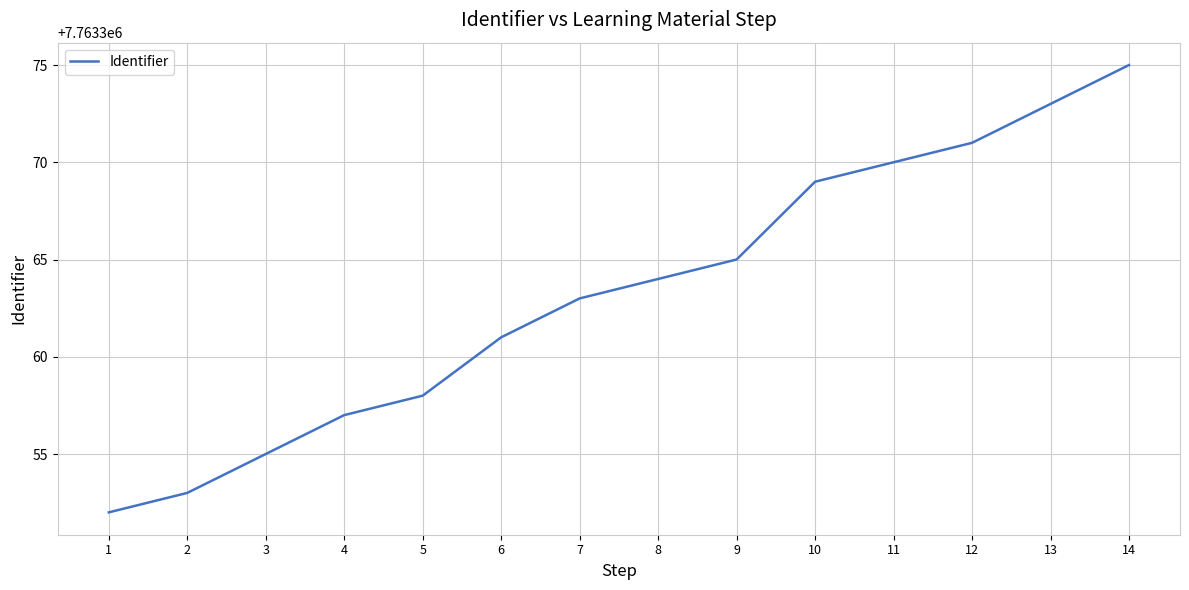

What is the sum of all values?

108687086